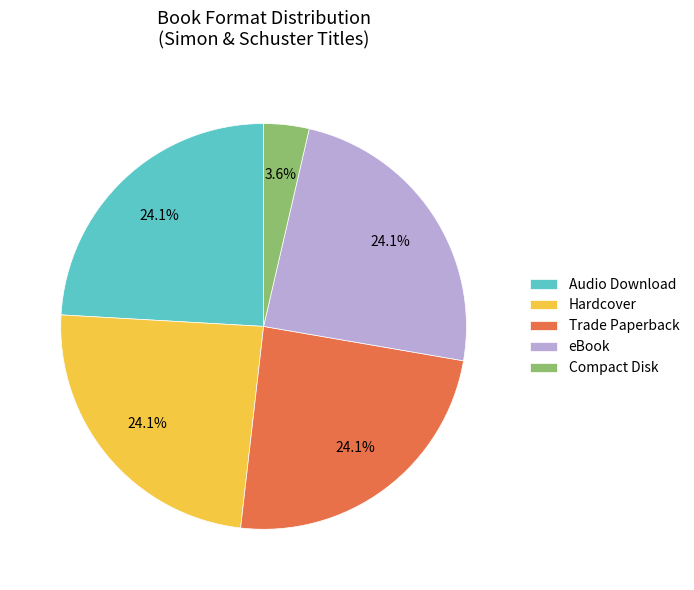

Which category has the smallest portion of the pie?

Compact Disk